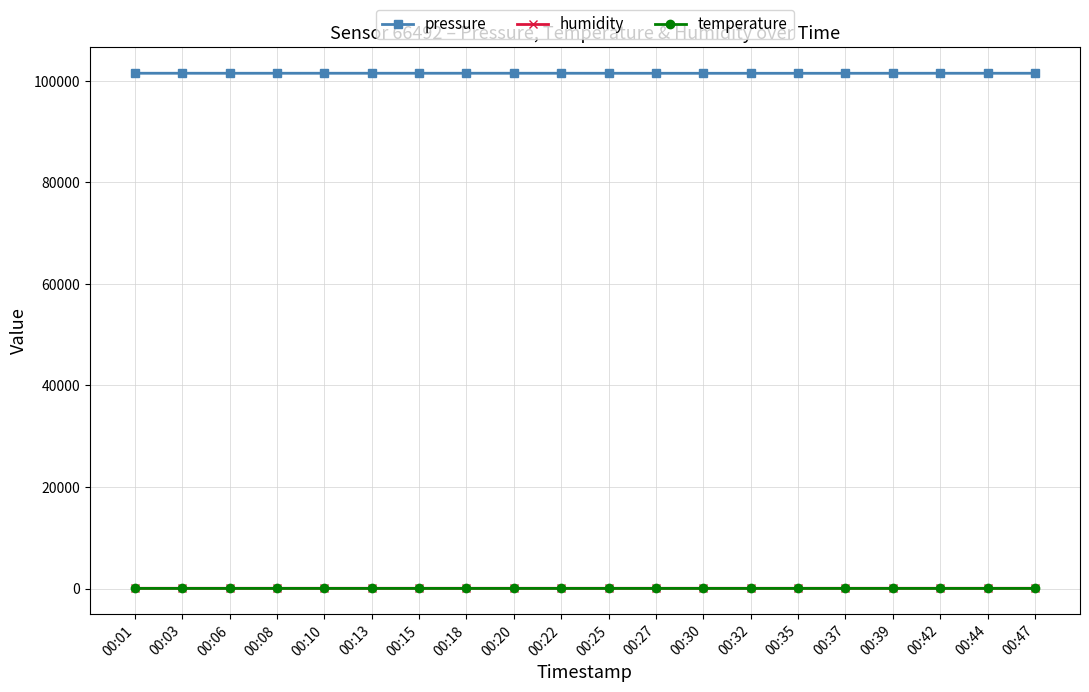

What are all the series names shown in the legend?

pressure, humidity, temperature